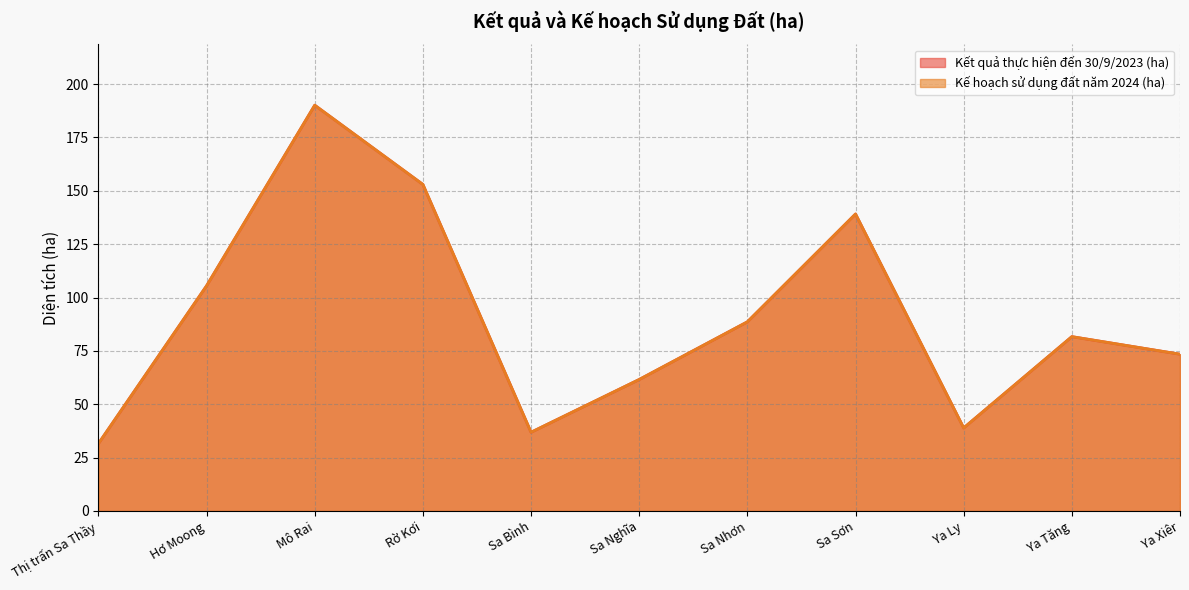

What is the label of the 6th point from the right?

Sa Nghĩa